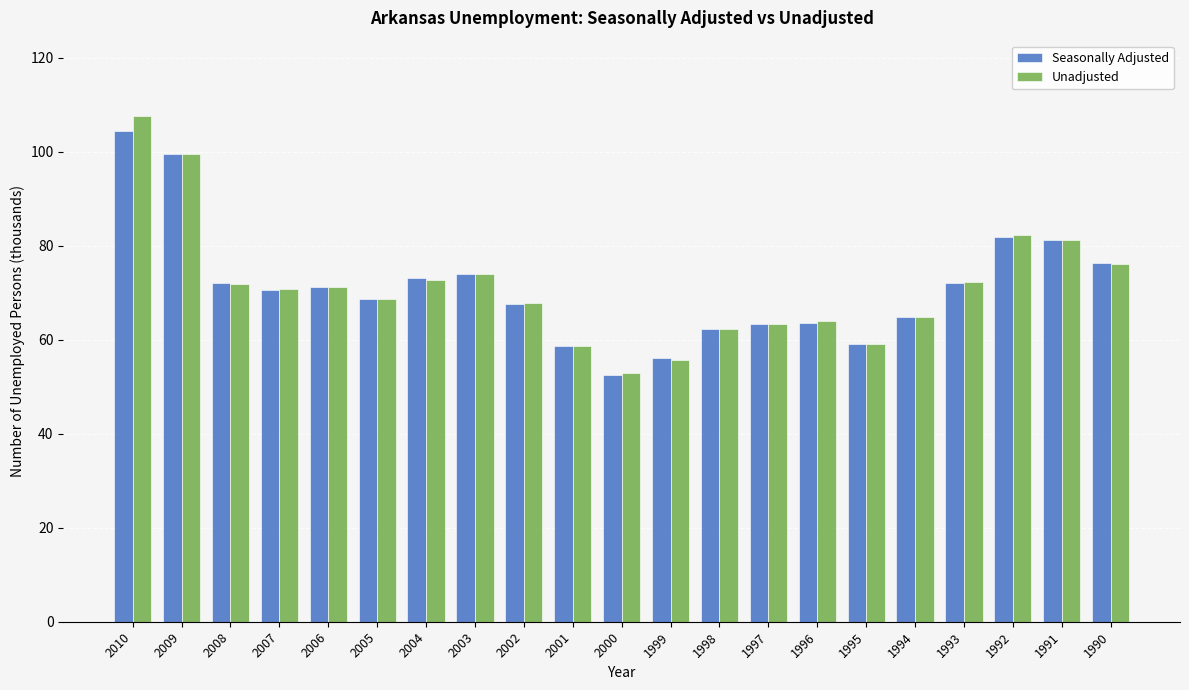

What is the difference between the Seasonally Adjusted values at 2009 and 2002?

31.8